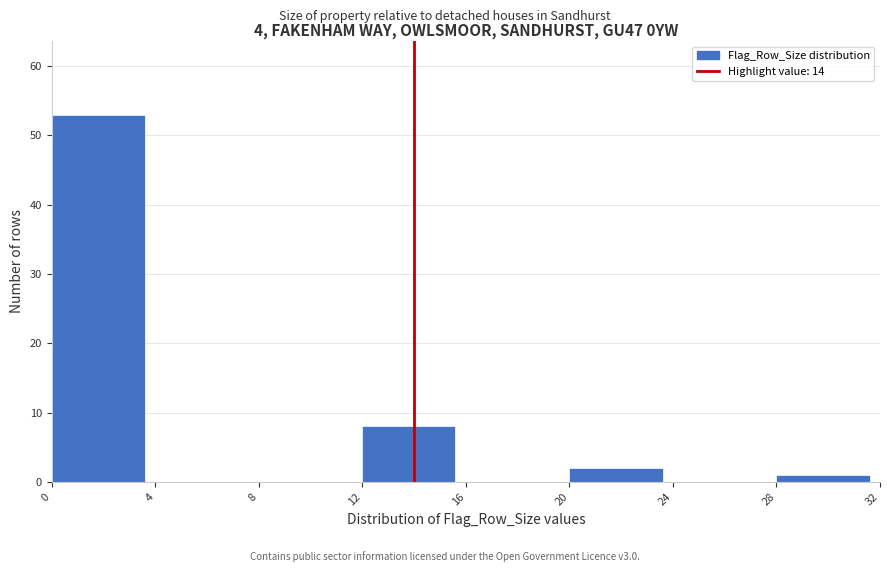

Which range on the x-axis has the tallest bar?

0 to 4